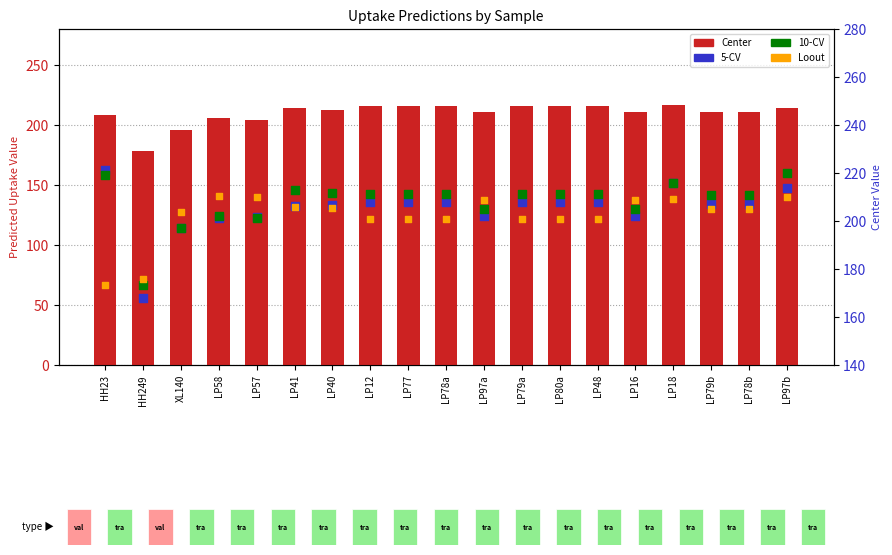

At which category is the sum across all series the highest?

LP97b